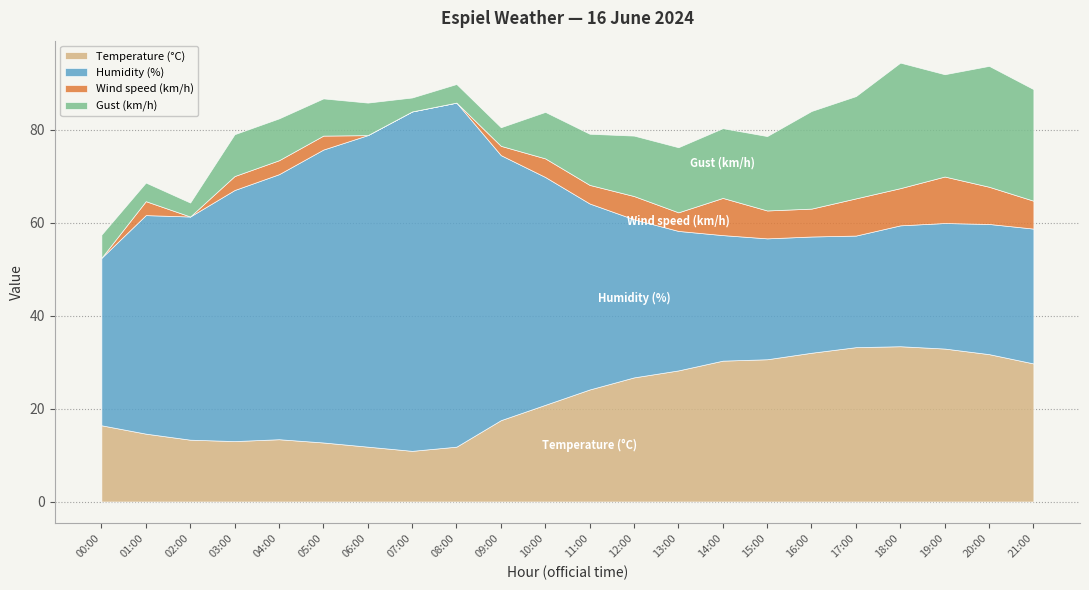

Between 20:00 and 19:00, which is larger?

19:00